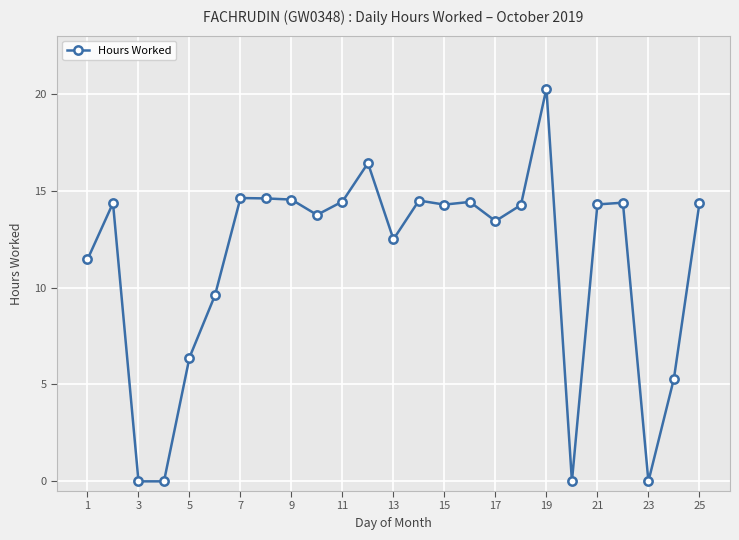

True or false: the data has more than 2 interior local peaks.

True